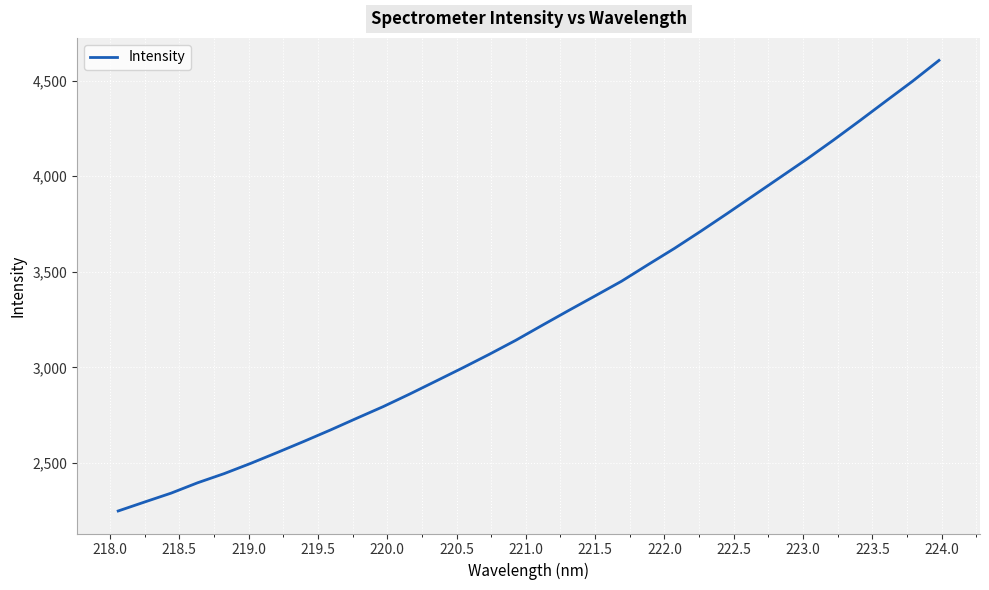

What is the difference between the maximum and minimum values?

2356.4